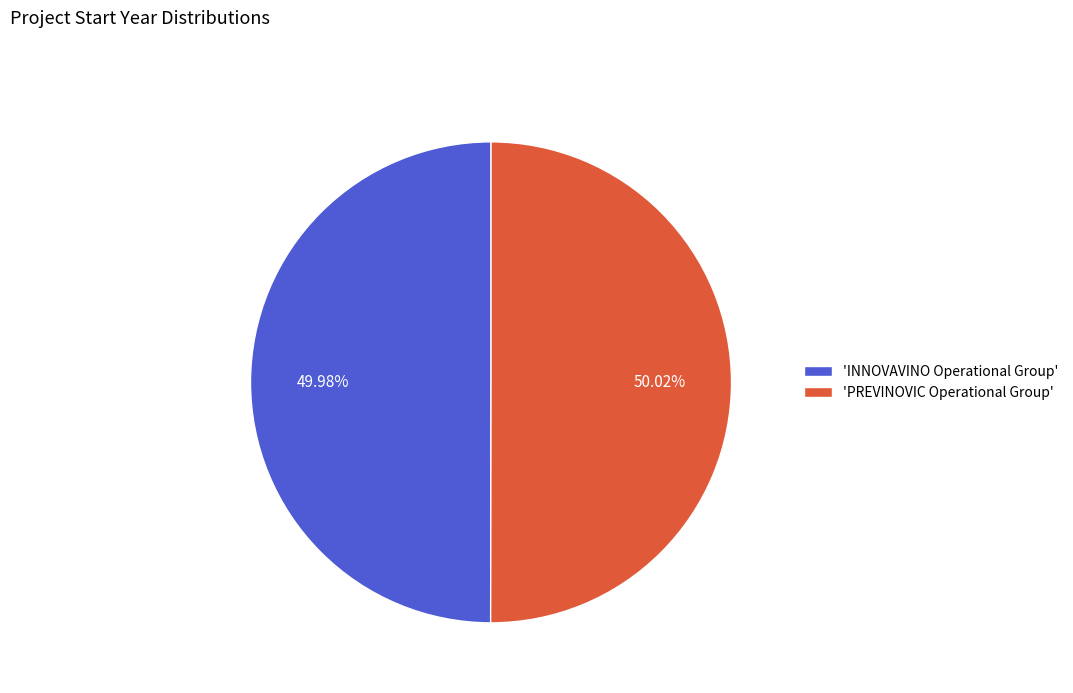

Combined, do 'INNOVAVINO Operational Group' and 'PREVINOVIC Operational Group' account for over 50%?

Yes